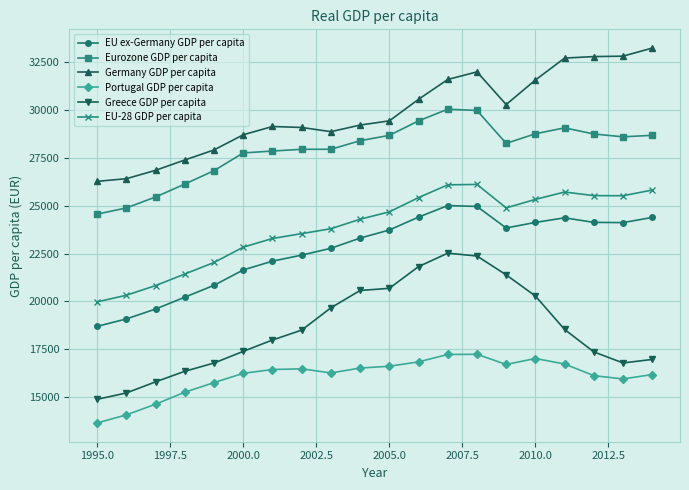

What is the value of the Greece GDP per capita point at the 16th from the left?

20281.5